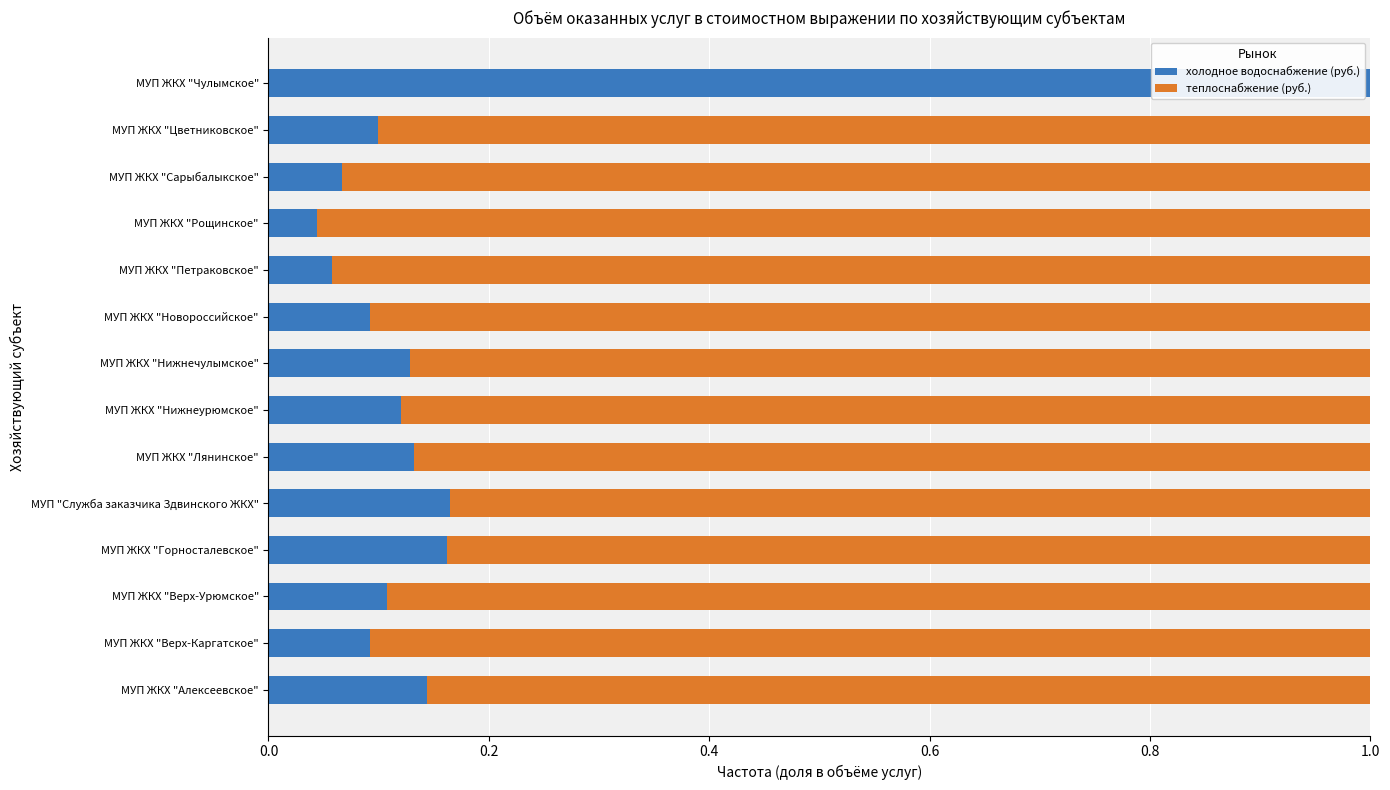

Which category has the highest value in the холодное водоснабжение (руб.) series?

МУП ЖКХ "Чулымское"